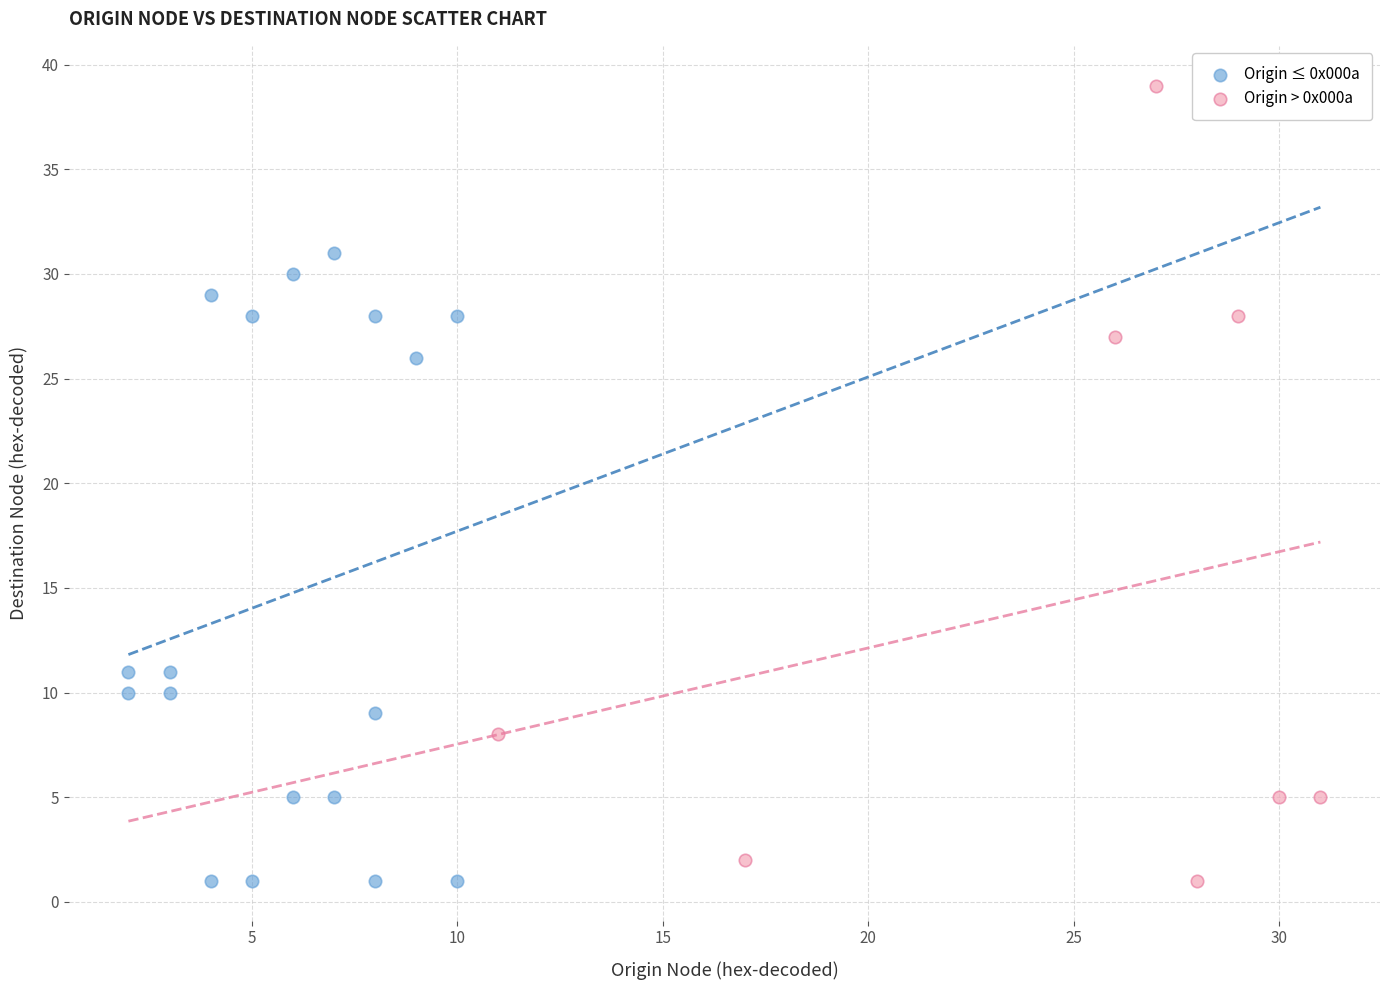

Which series has the largest Y range (max minus min)?

Origin > 0x000a